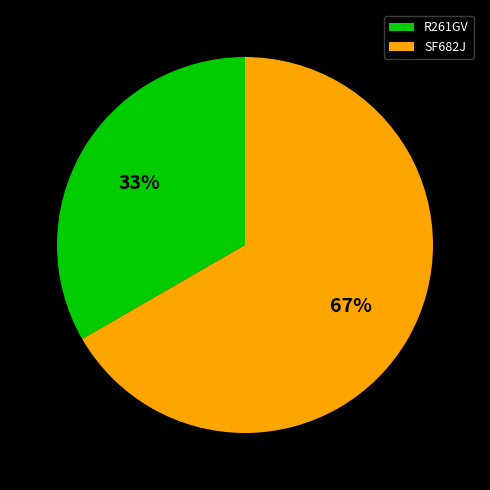

To the nearest percent, what is the average slice percentage?

50%